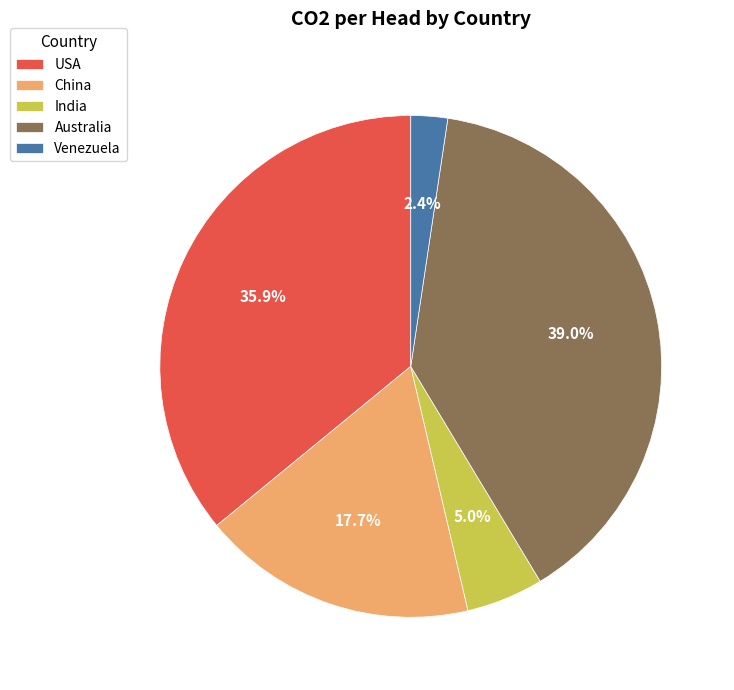

What percentage is the USA slice, to the nearest percent?

36%